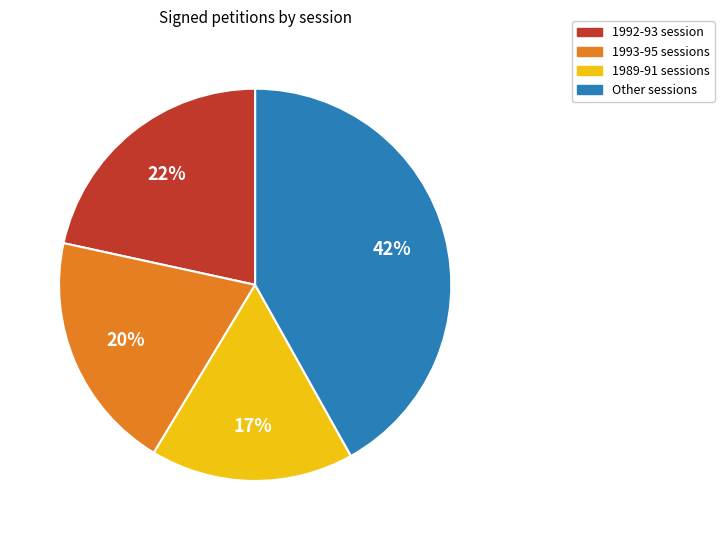

How many slices are in this pie chart?

4